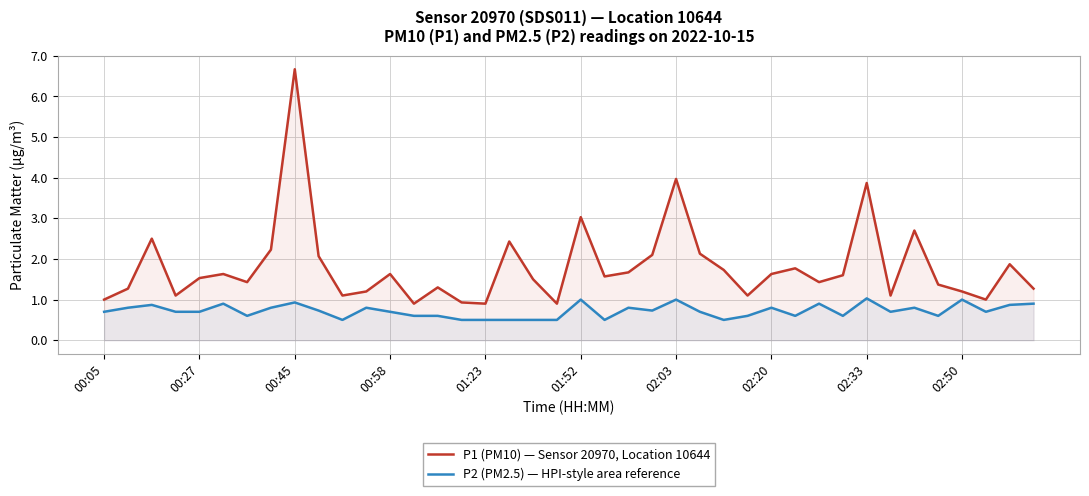

Rank the series by their average value, from highest to lowest.

P1 (PM10) — Sensor 20970, Location 10644, P2 (PM2.5) — HPI-style area reference